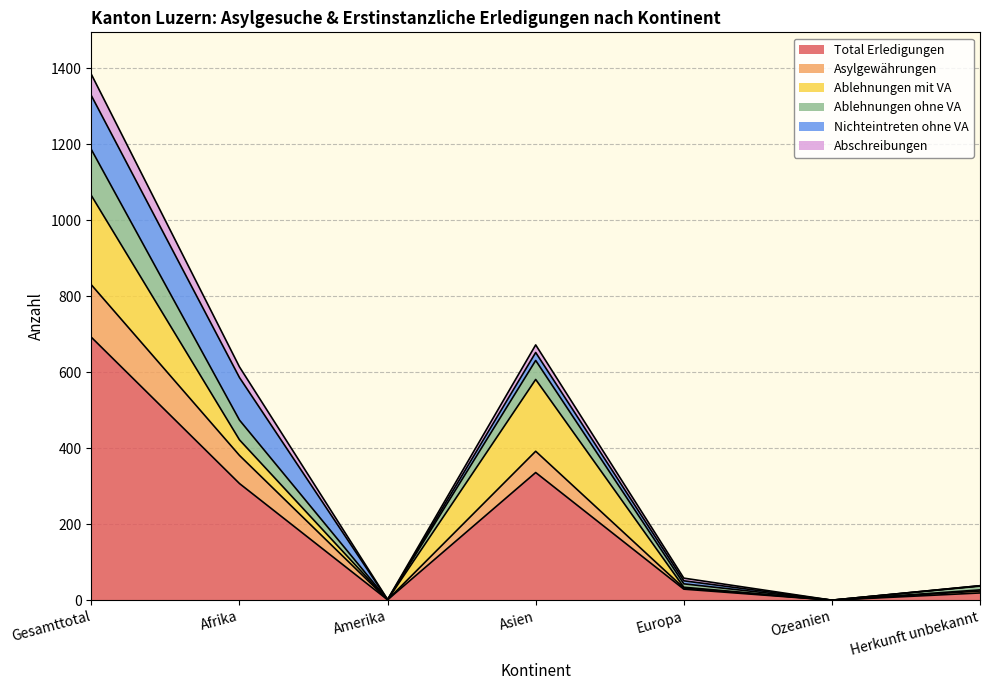

What is the highest value of the Total Erledigungen series?

692